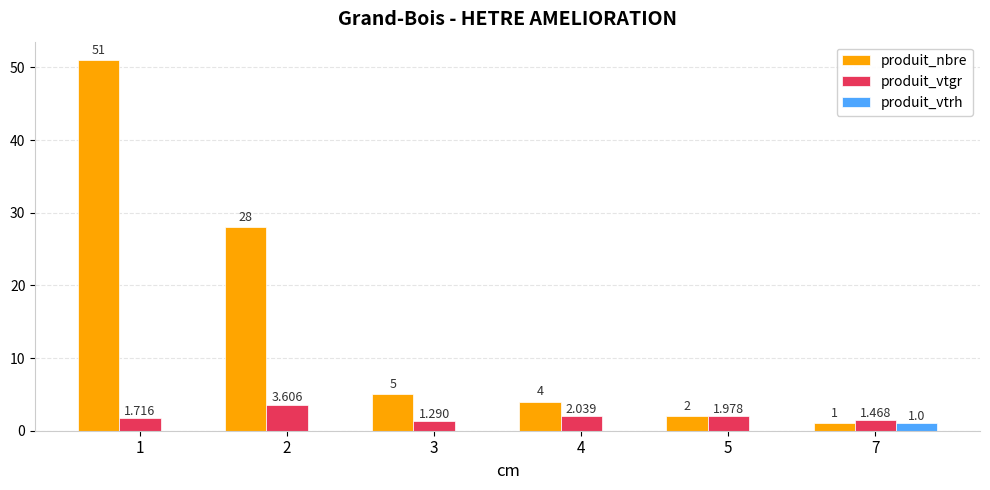

Which series changed the most between 2 and 3?

produit_nbre